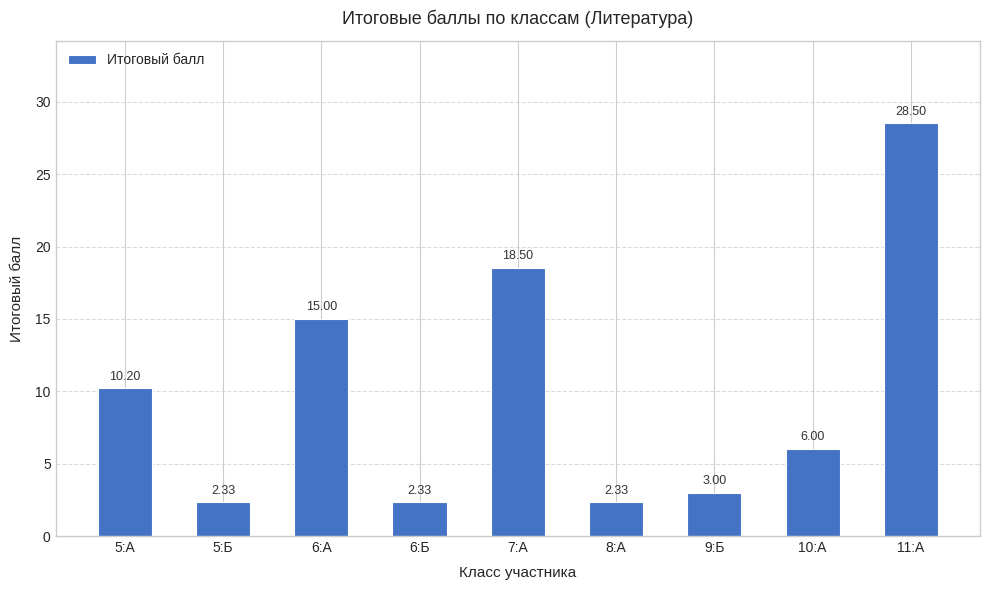

What is the difference between the maximum and minimum values?

26.2